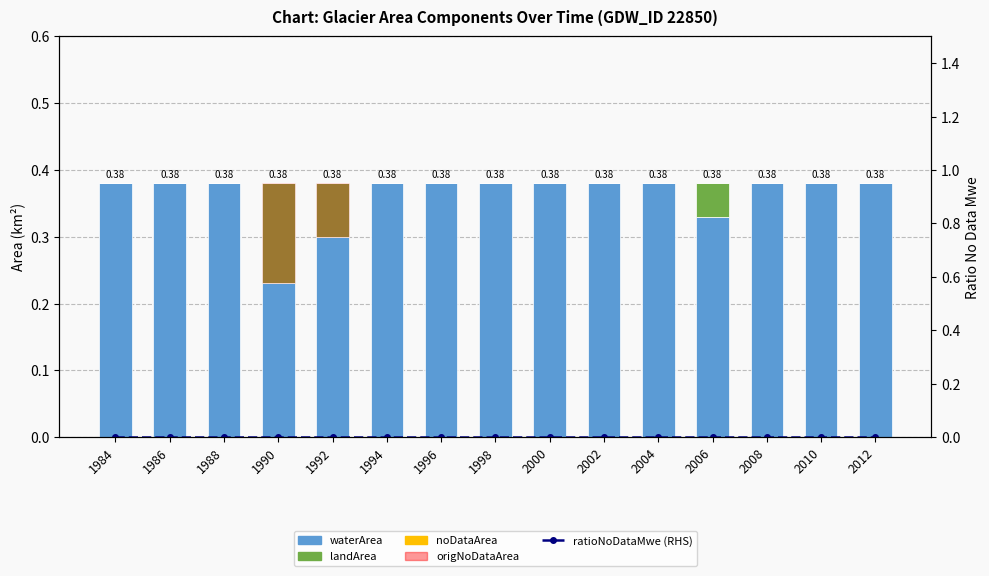

Which has a higher value, 2010 or 1996?

2010